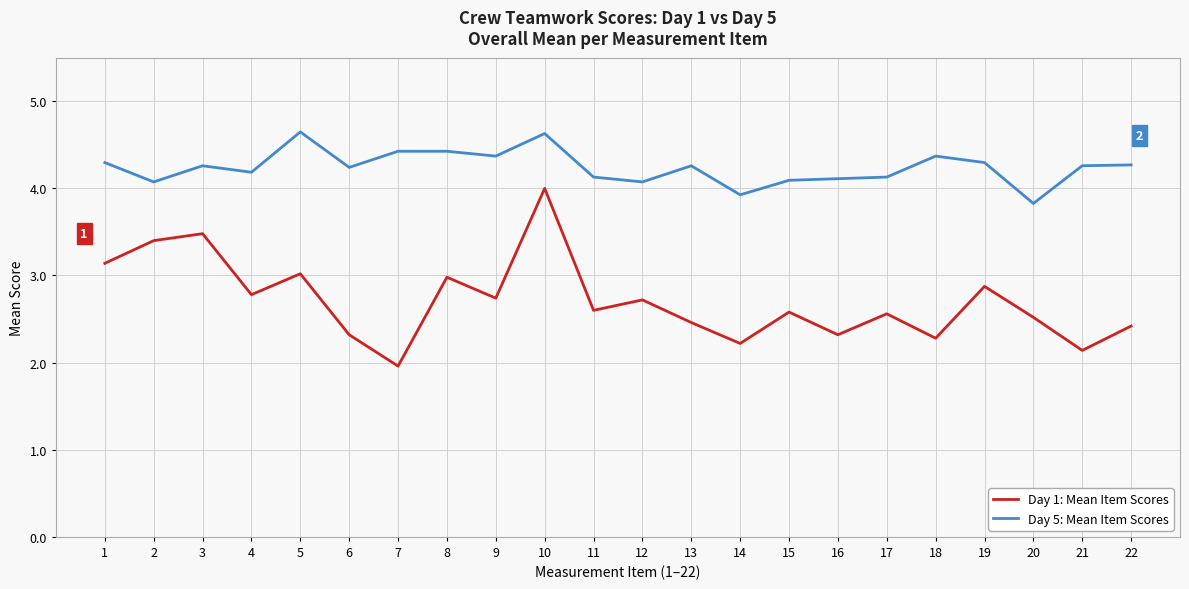

Where is the first local maximum for Day 1: Mean Item Scores?

3